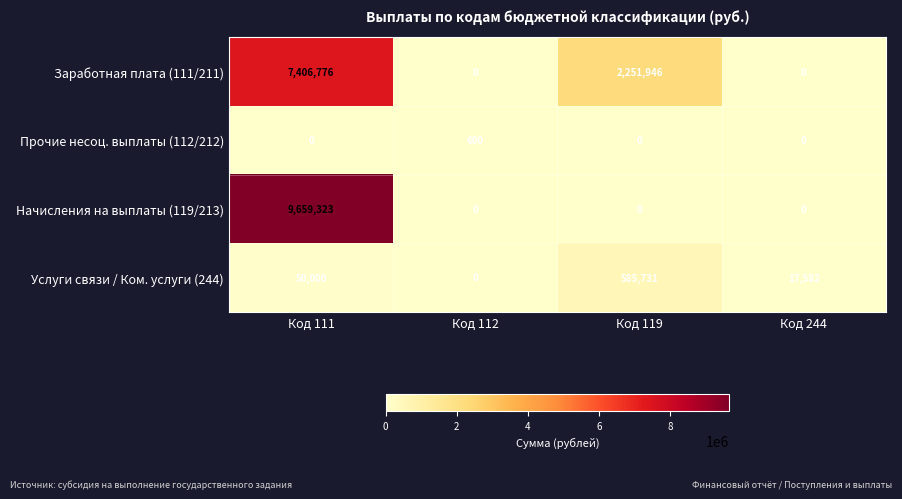

What value does the Прочие несоц. выплаты (112/212) series have at Код 112, to the nearest 50?

600